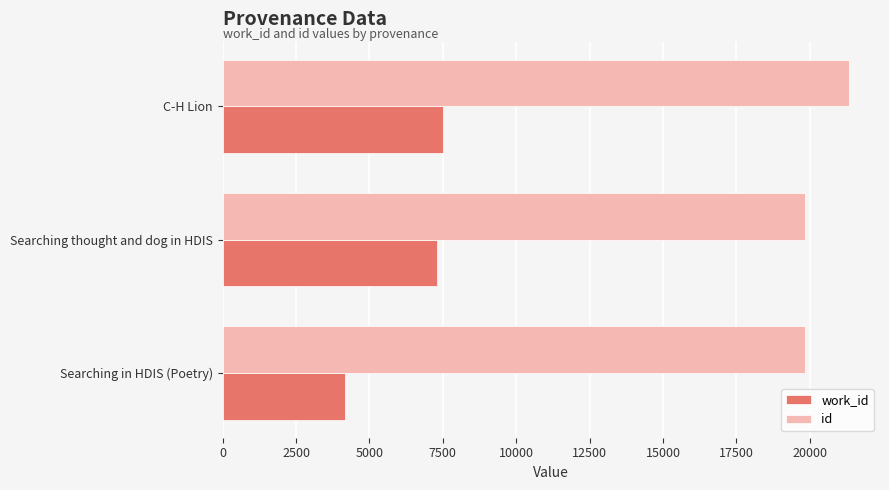

The id series shows 21325 at C-H Lion. True or false?

True